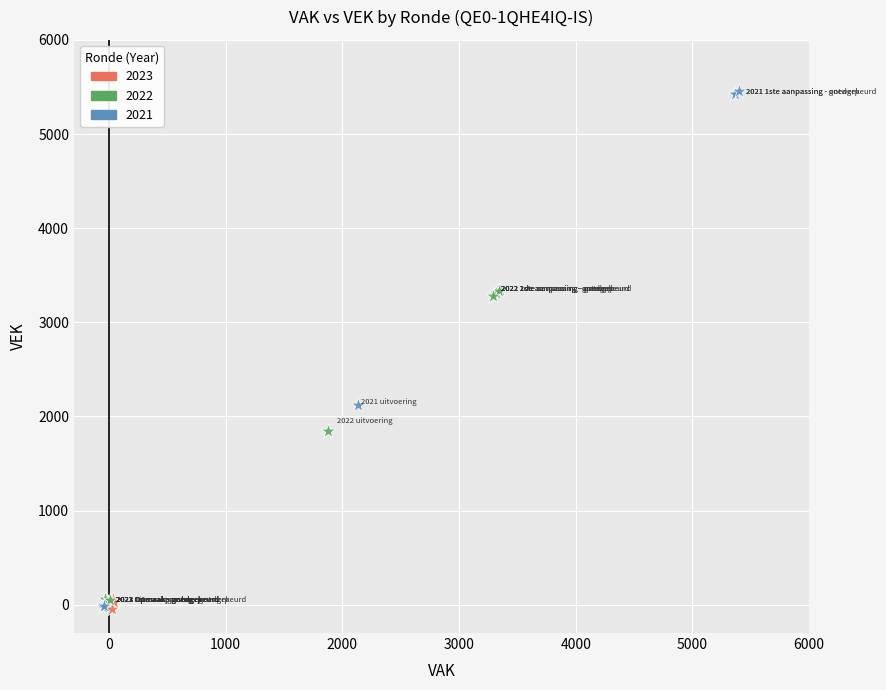

Which series contains the highest Y value?

2021